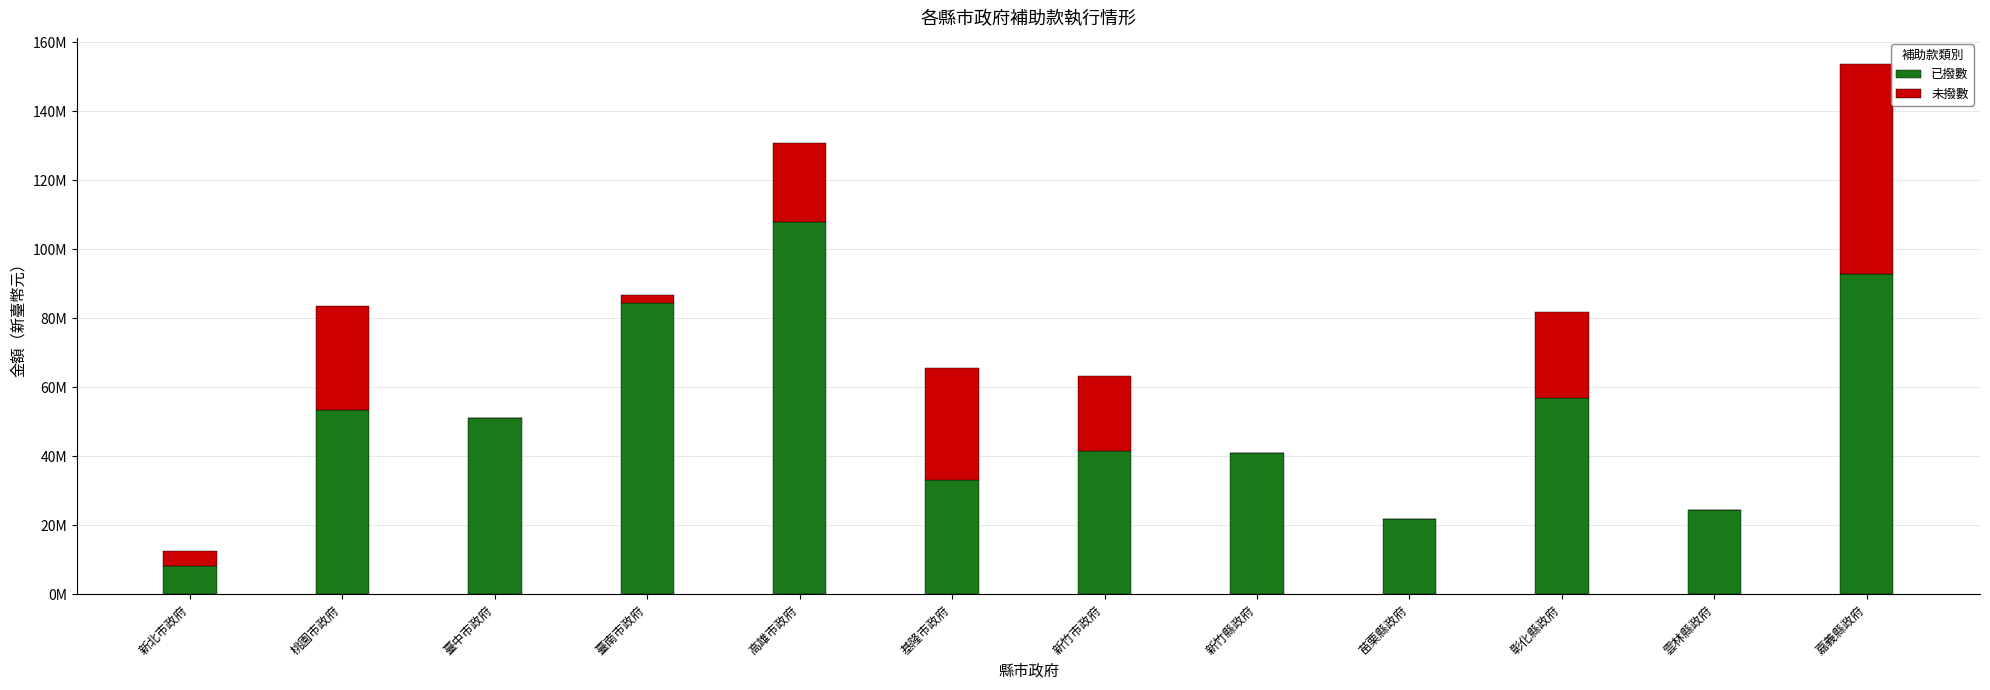

What is the label of the 4th bar from the right?

苗栗縣政府